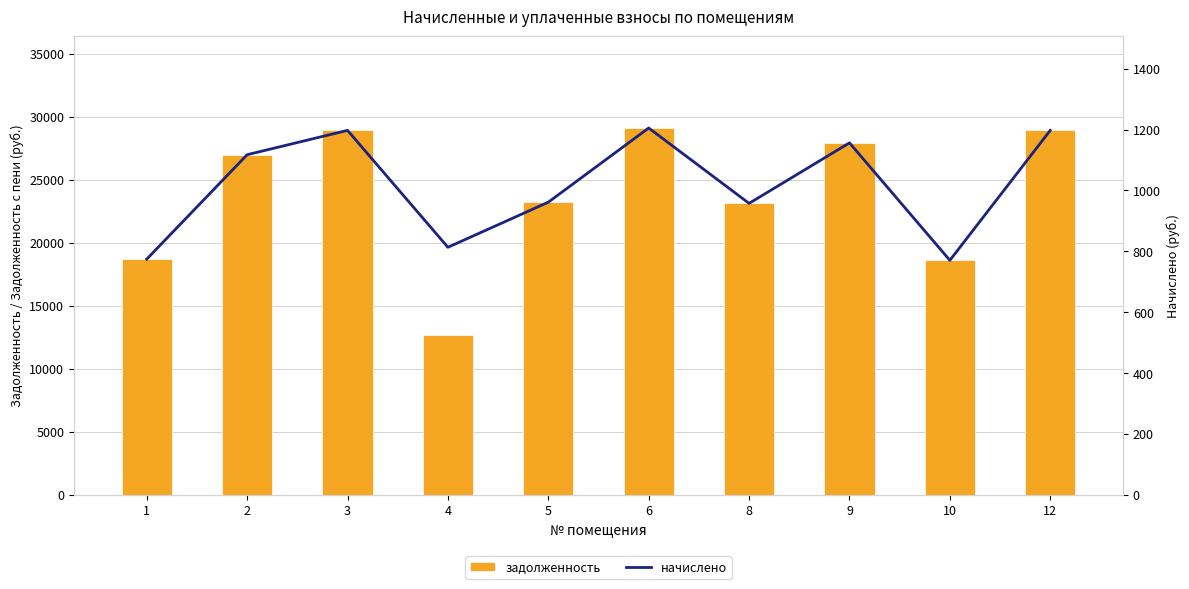

What is the highest value of the начислено series?

1205.1